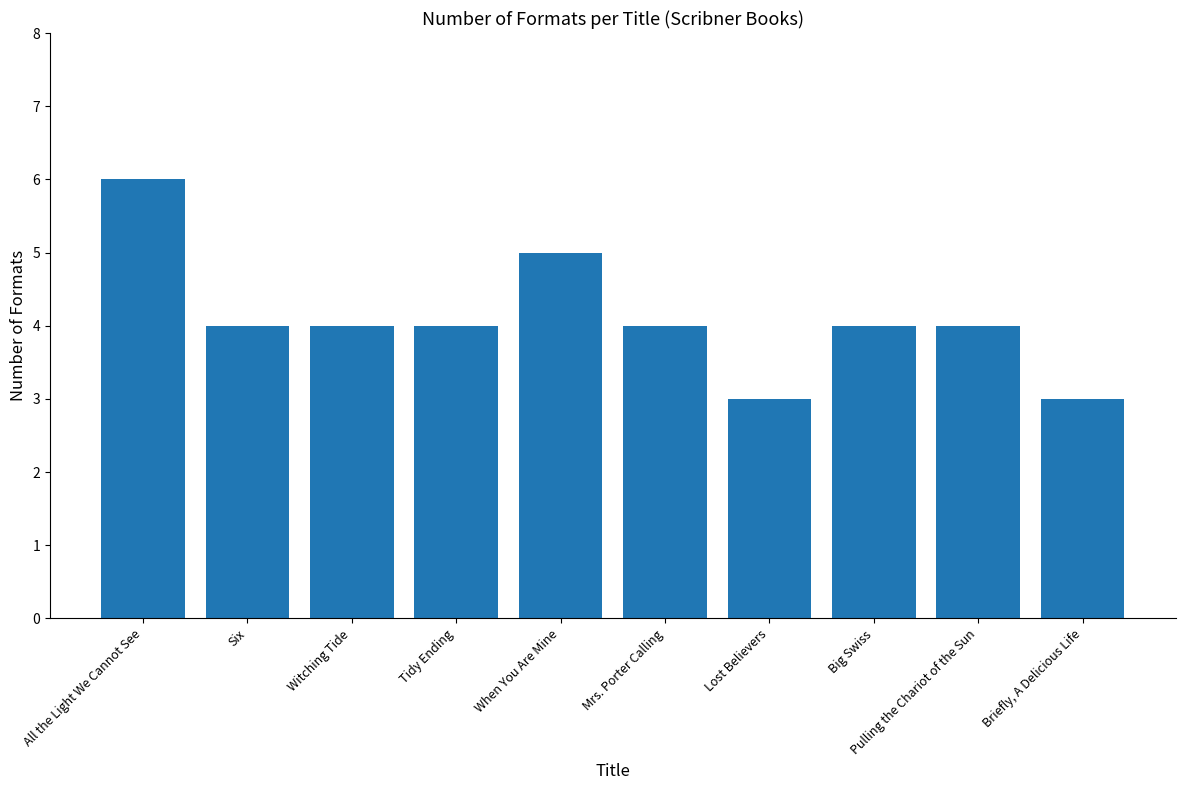

What is the label of the 6th bar from the right?

When You Are Mine